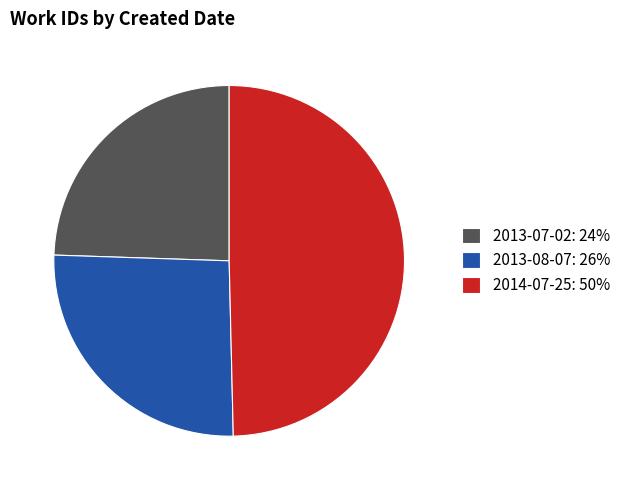

What is the largest slice in the pie chart?

2014-07-25